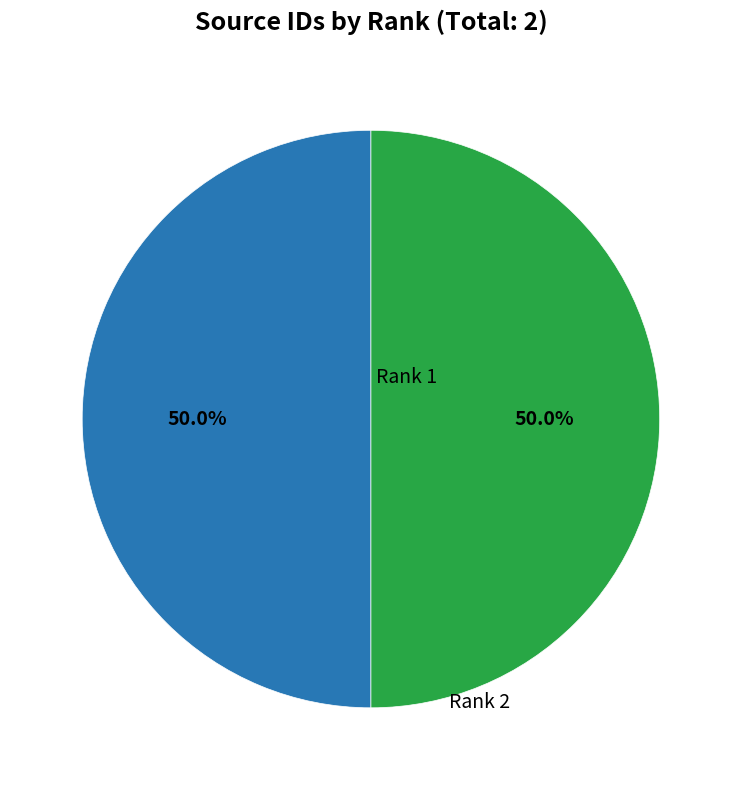

Is the sum of Rank 1 and Rank 2 greater than half?

Yes